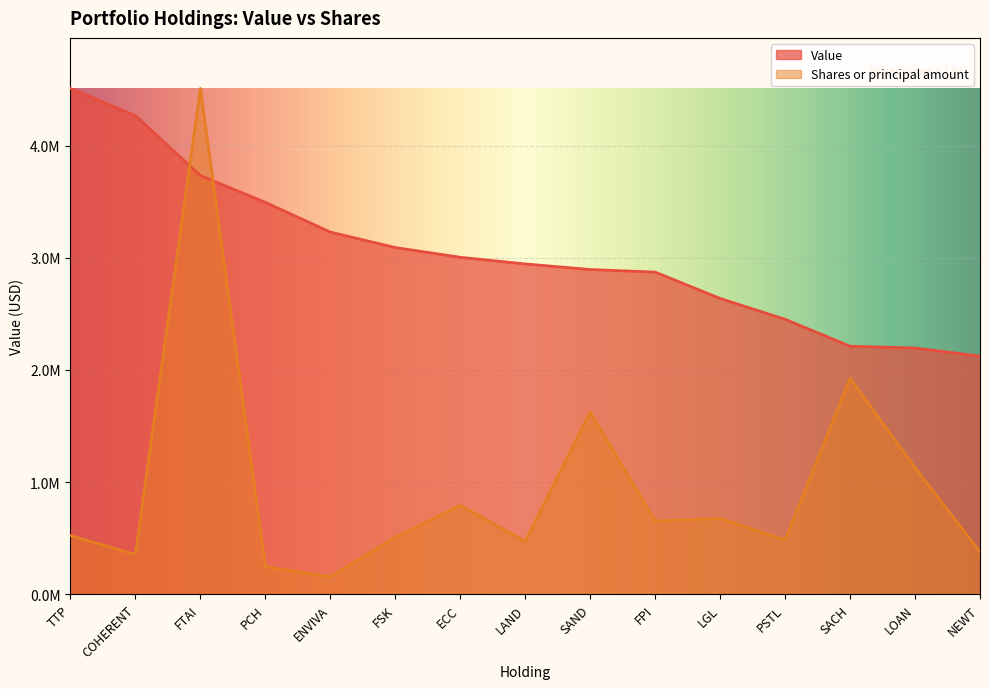

What is the difference between the Value values at LAND and TTP?

1565000.0